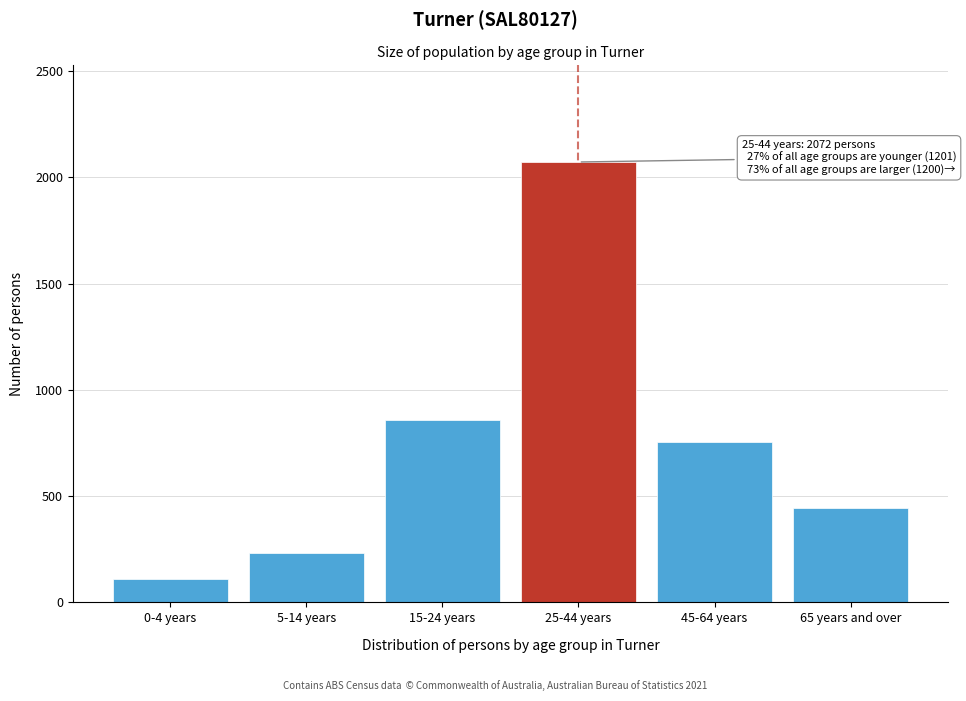

Reading left to right, extract all data points from this chart.

0-4 years=112	5-14 years=233	15-24 years=856	25-44 years=2072	45-64 years=755	65 years and over=445